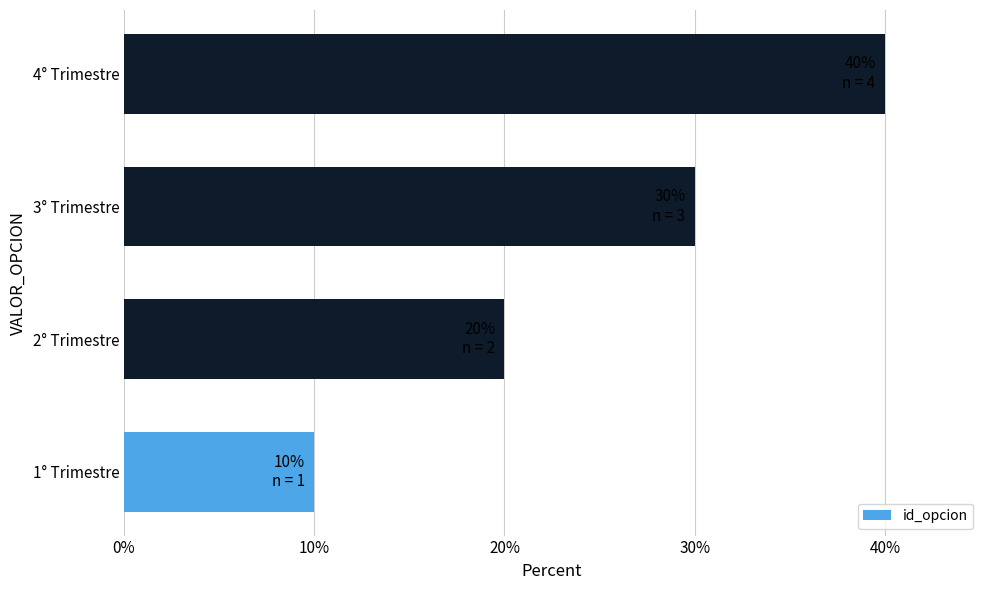

List the labels in order of value, largest first.

4° Trimestre, 3° Trimestre, 2° Trimestre, 1° Trimestre